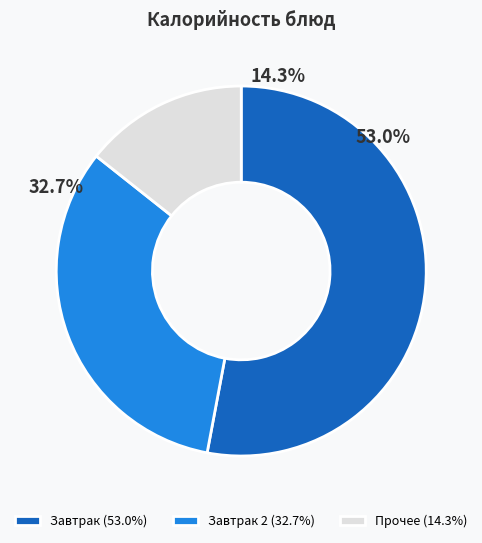

True or false: чай с сахаром accounts for 1% of the total.

False